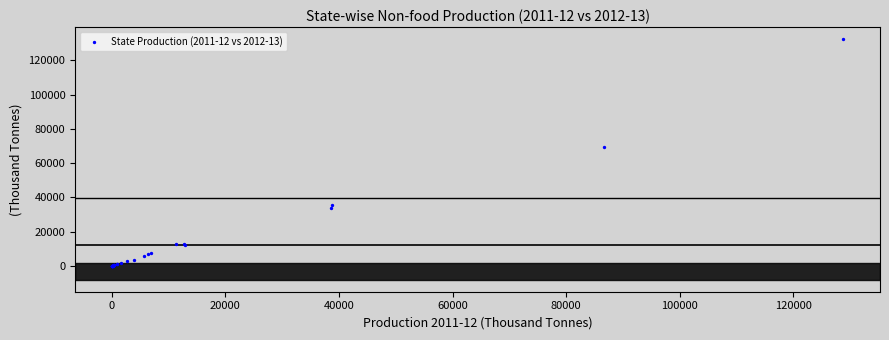

What Y value in the scatter plot is closest to 66213?

69648.1